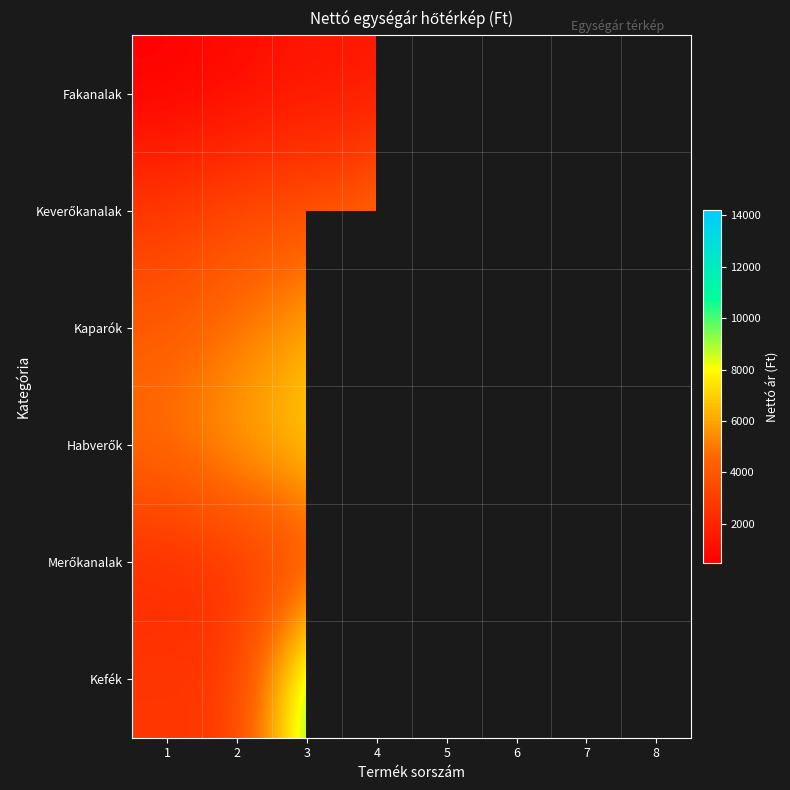

Which series has the largest total across all categories?

Kefék